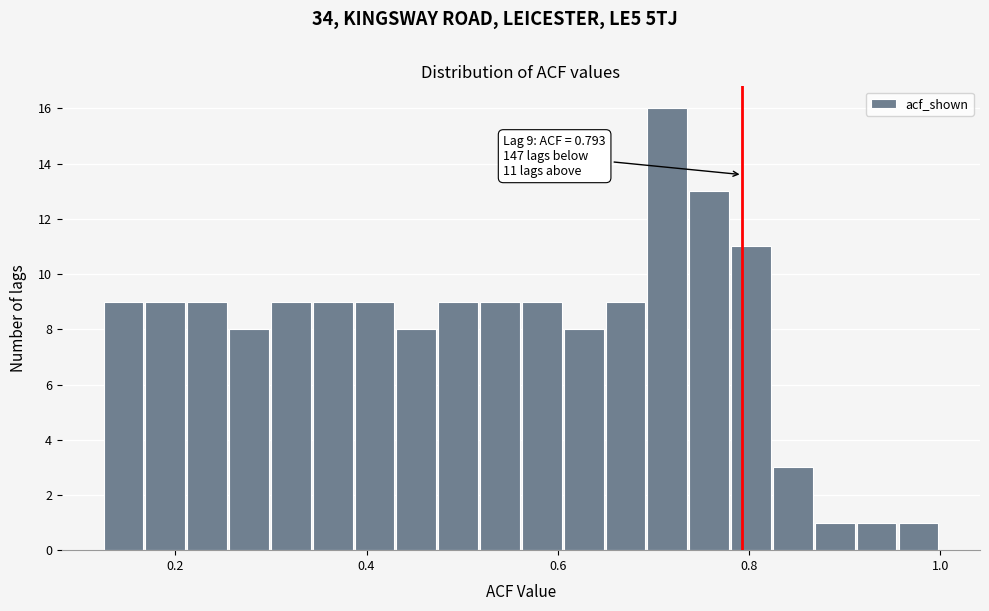

Around what value on the x-axis is the tallest bar? Give the approximate position of its centre, as read against the axis.

0.72